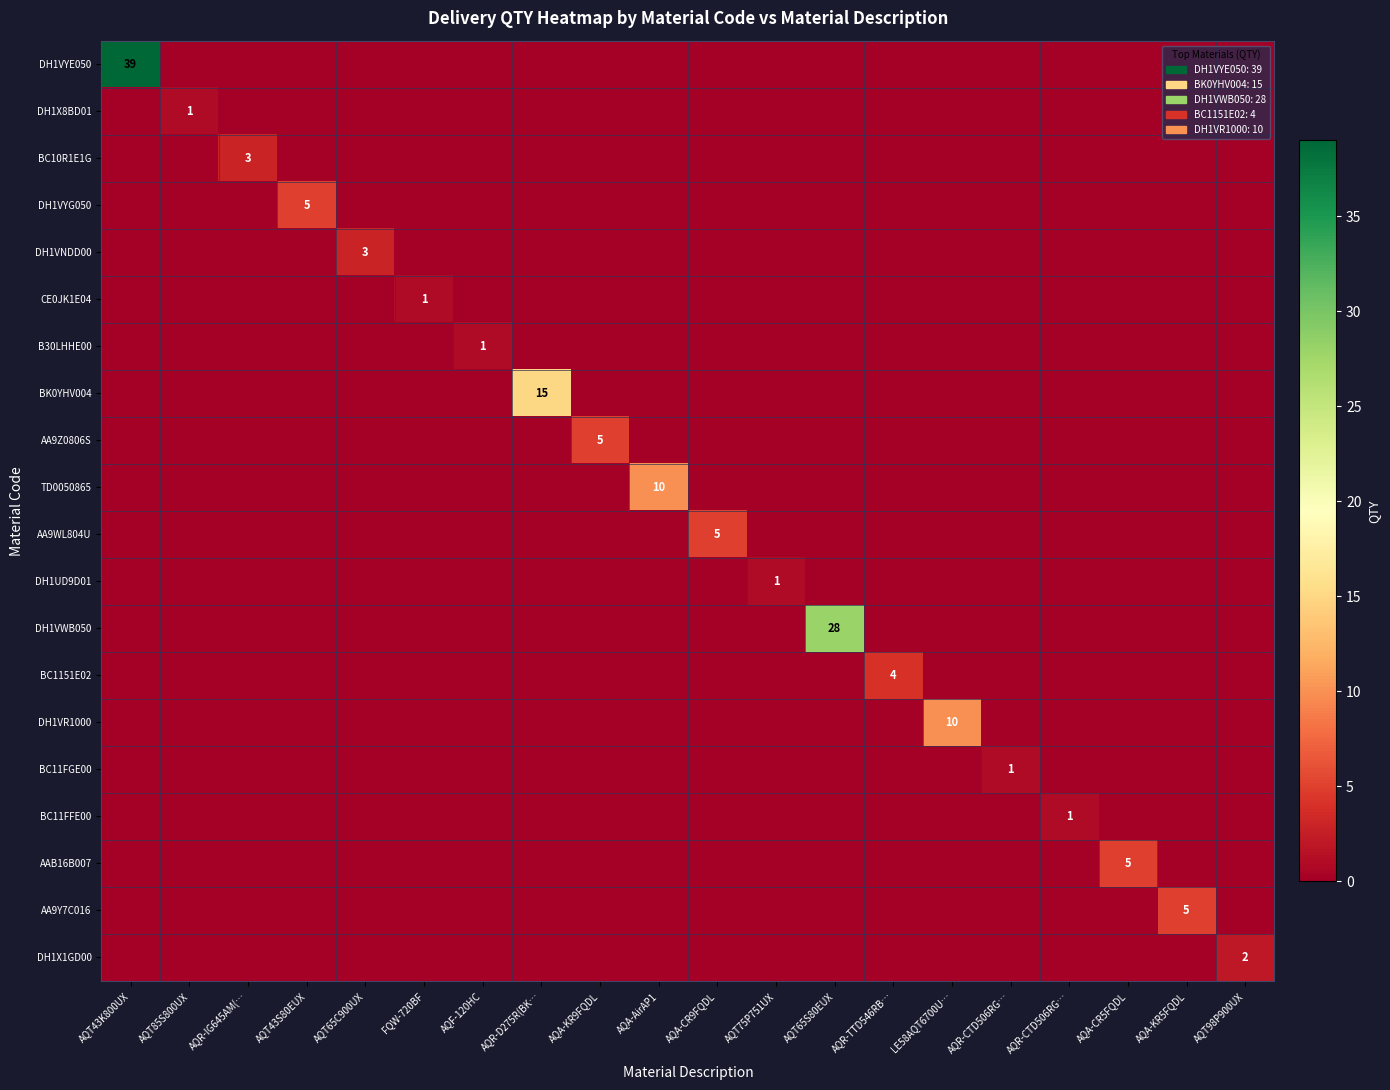

How many values in the AA9Z0806S series exceed 0?

1